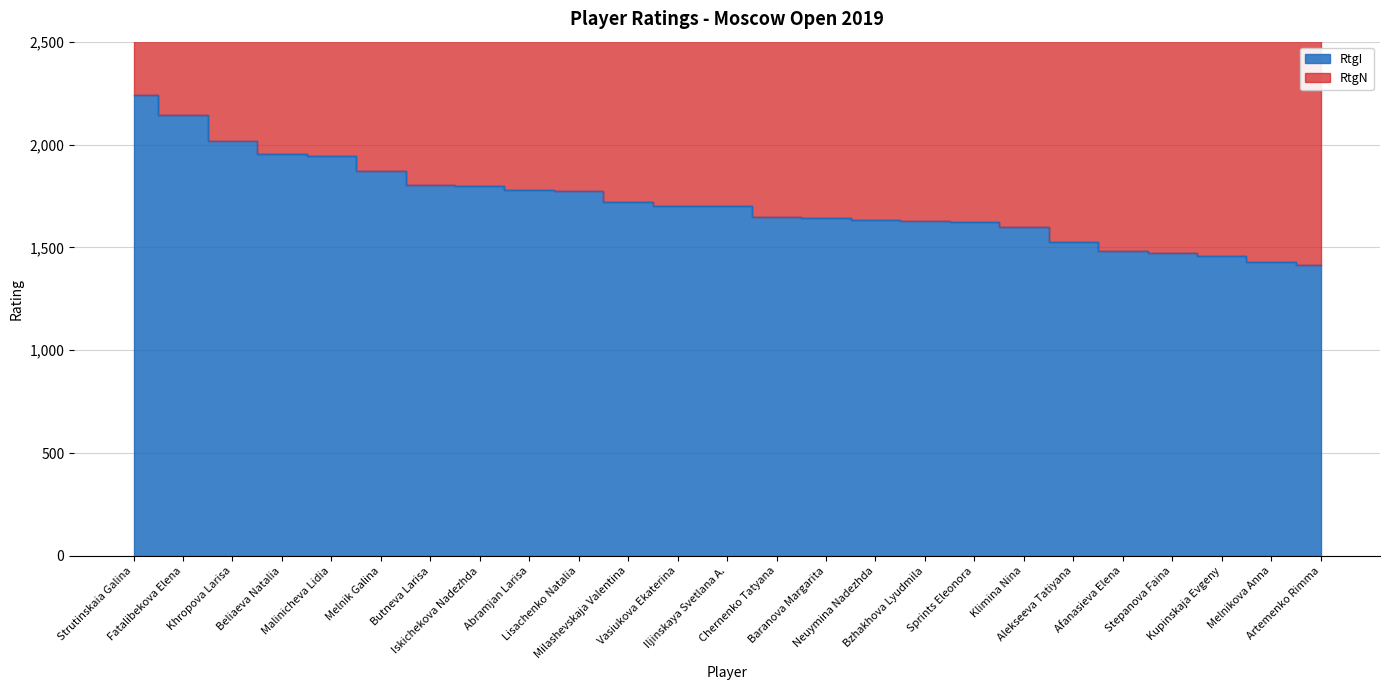

Which category has the lowest value across all series?

Artemenko Rimma